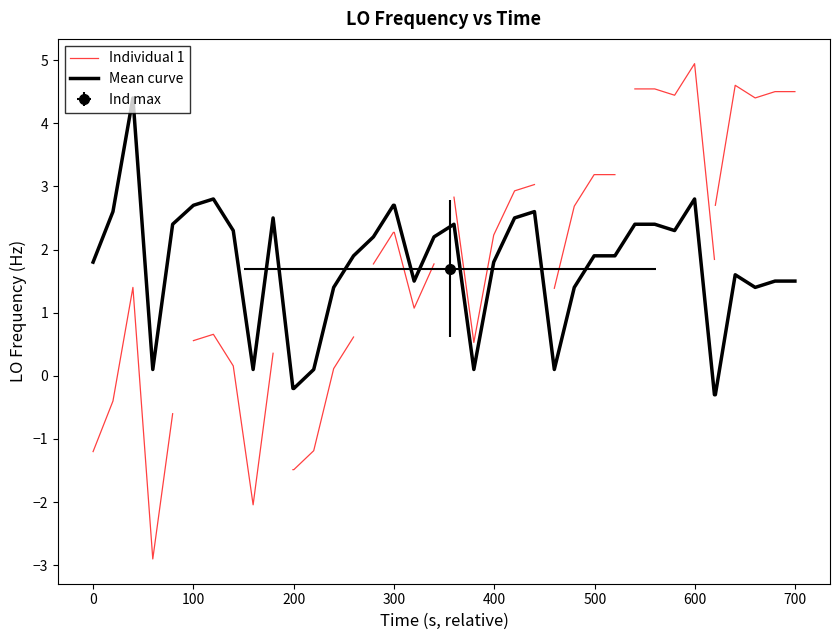

True or false: the data shows 1.5 at 32.

False